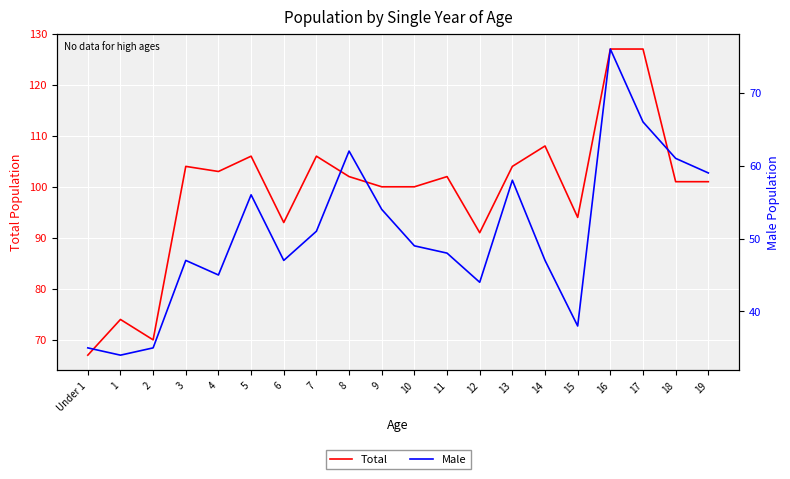

What position from the right is 13?

7